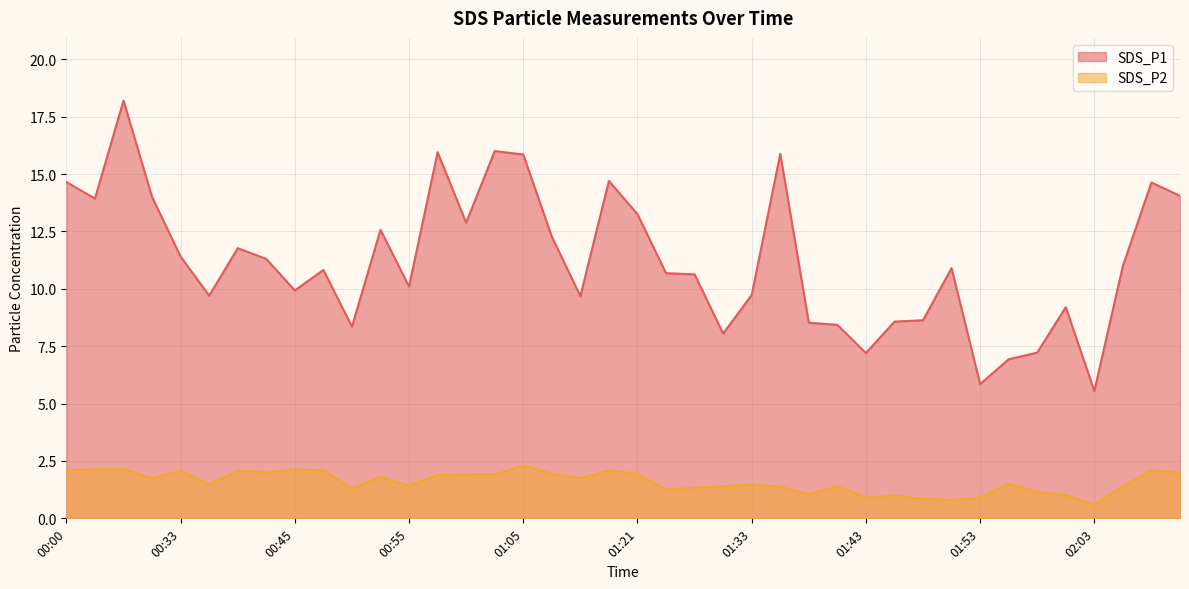

Is it true that SDS_P1 equals 6.1 at 02:19?

False